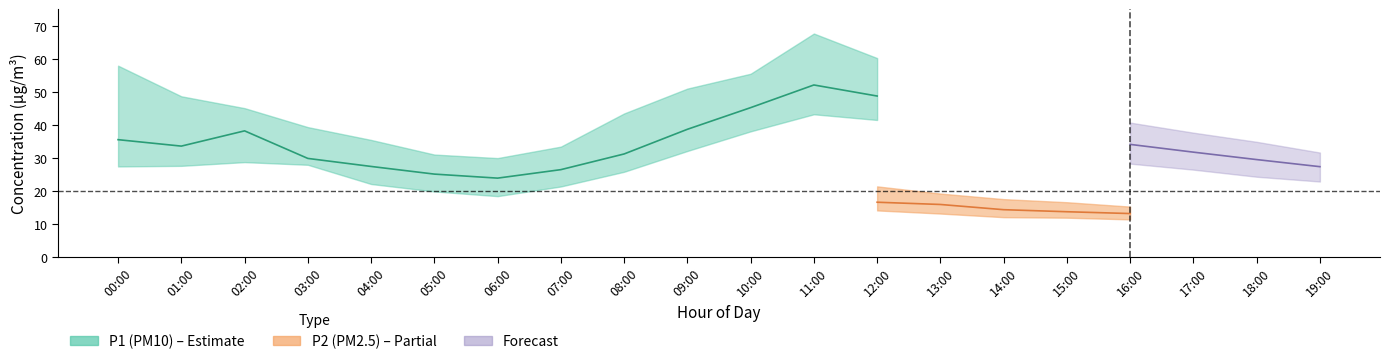

Is the value of P1 at 16:00 greater than the value of P2 at 01:00?

Yes